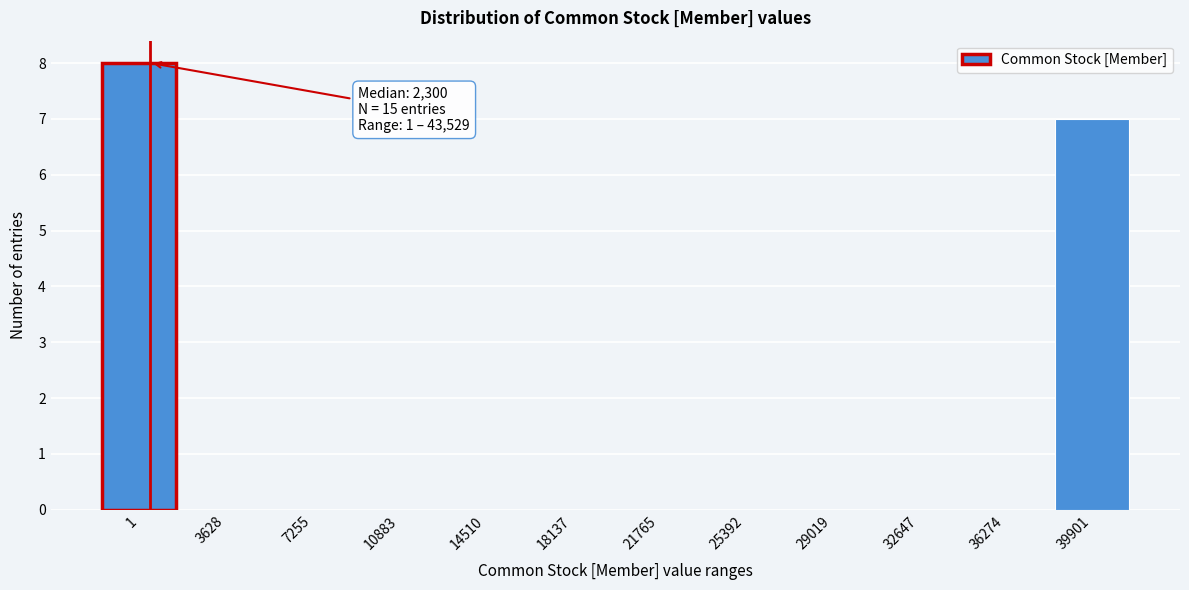

Reading left to right, transcribe all the data shown in this chart.

1=8	3628=0	7255=0	10883=0	14510=0	18137=0	21765=0	25392=0	29019=0	32647=0	36274=0	39901=7